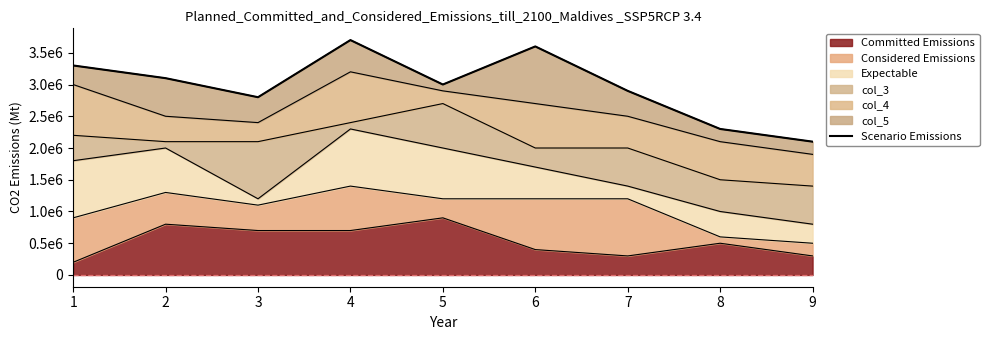

Reading right to left, list all the values displayed in this chart.

2100000	2300000	2900000	3600000	3000000	3700000	2800000	3100000	3300000